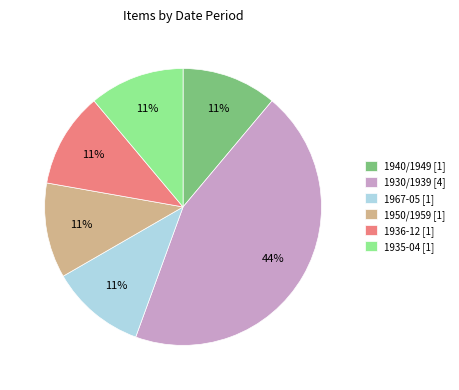

How many slices are in this pie chart?

6